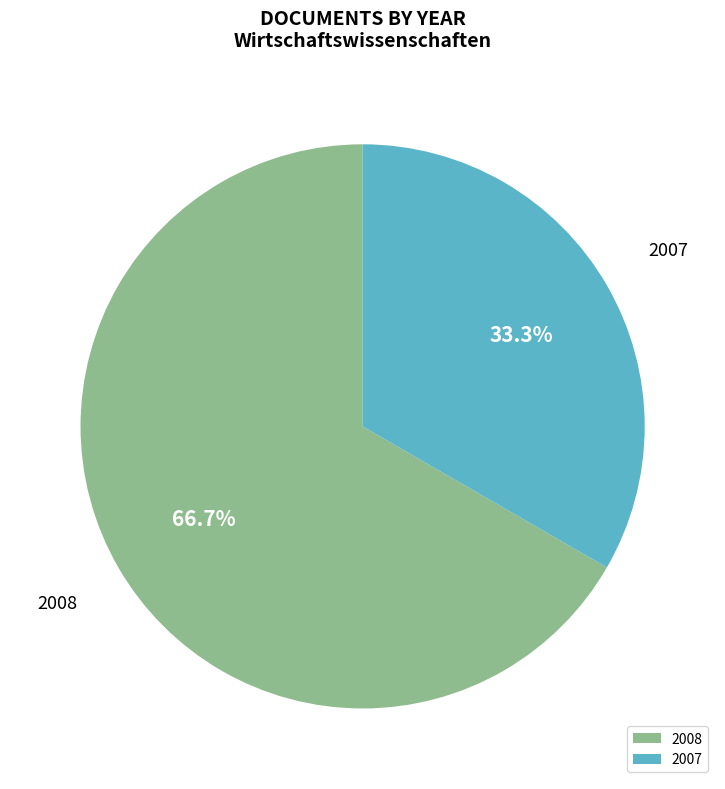

Approximately how many times larger is the value at 2008 compared to 2007?

2.0